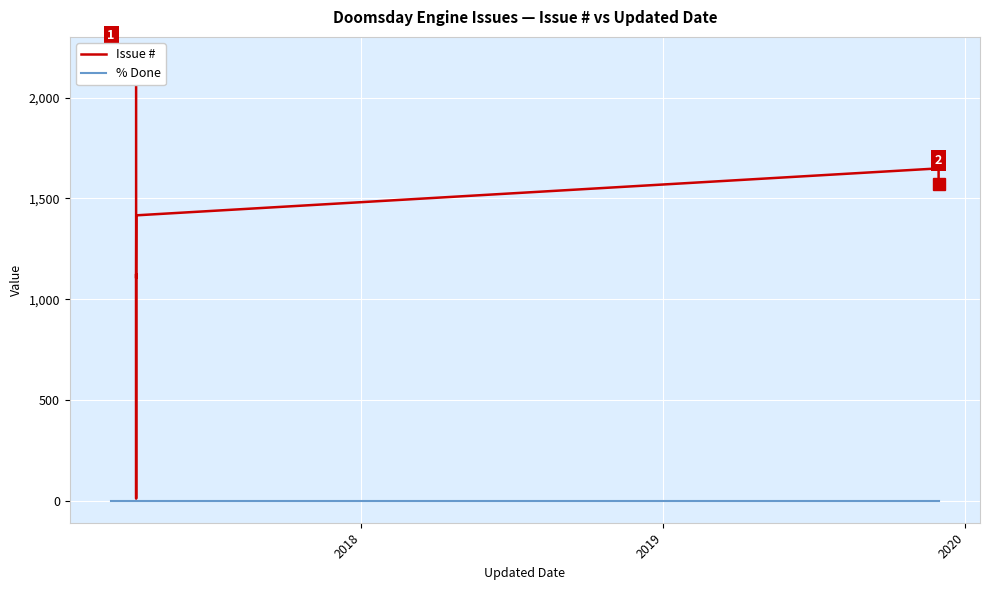

True or false: Issue # has more than 0 interior local peaks.

True